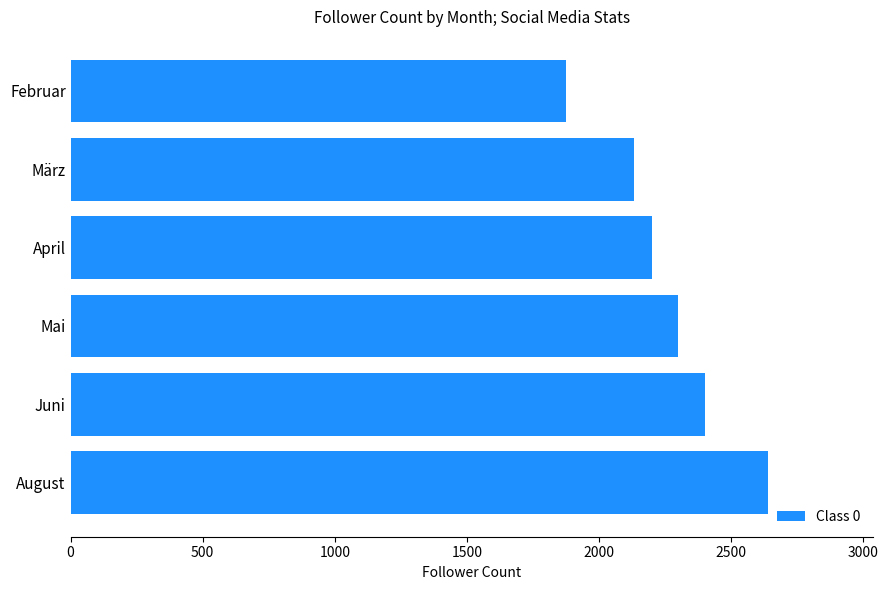

What is the change in value from Juni to August?

+240